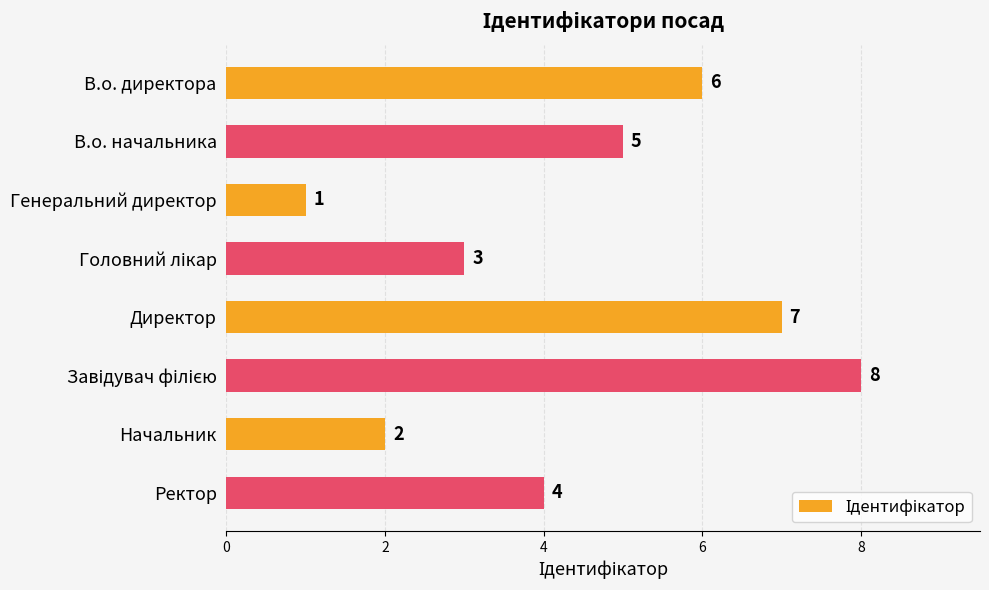

What is the difference between the maximum and minimum values?

7